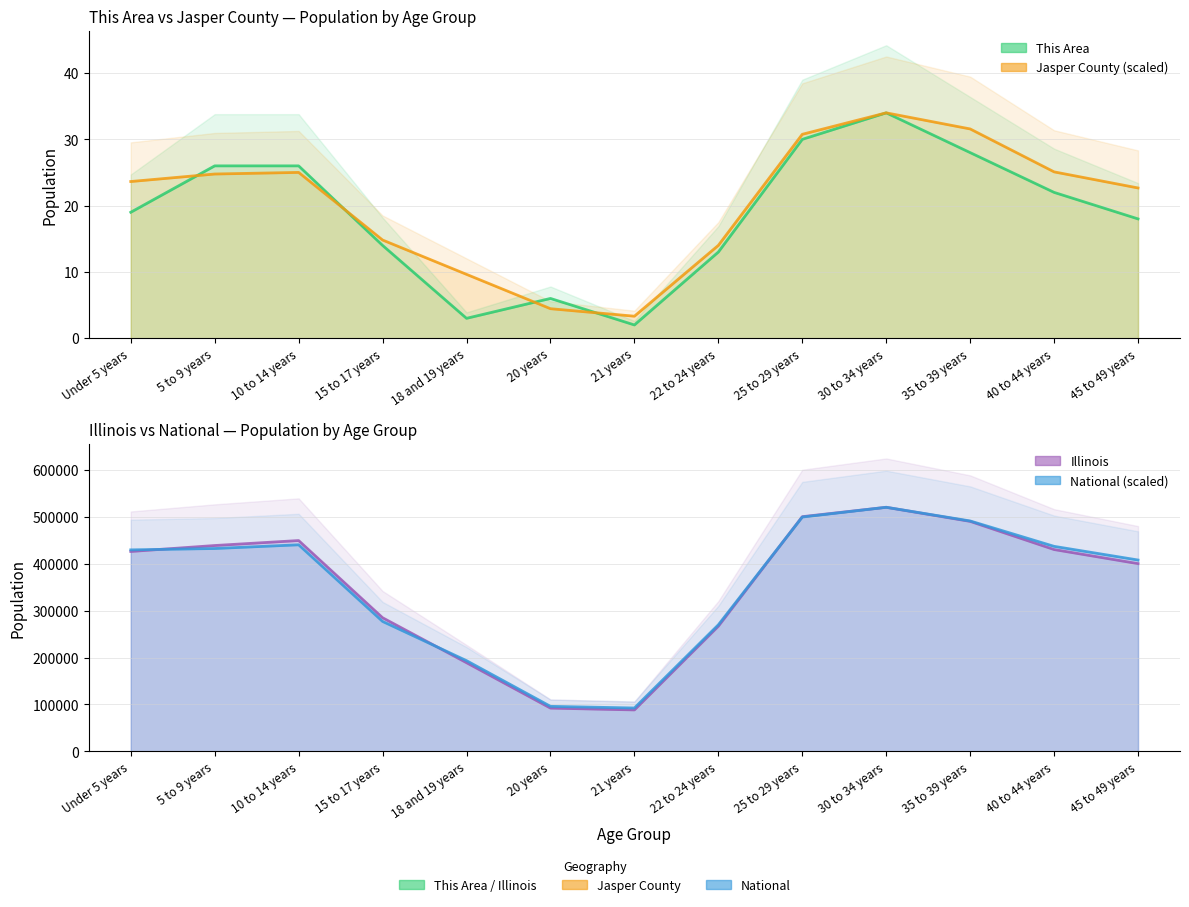

True or false: Illinois and Jasper County intersect in this chart.

False